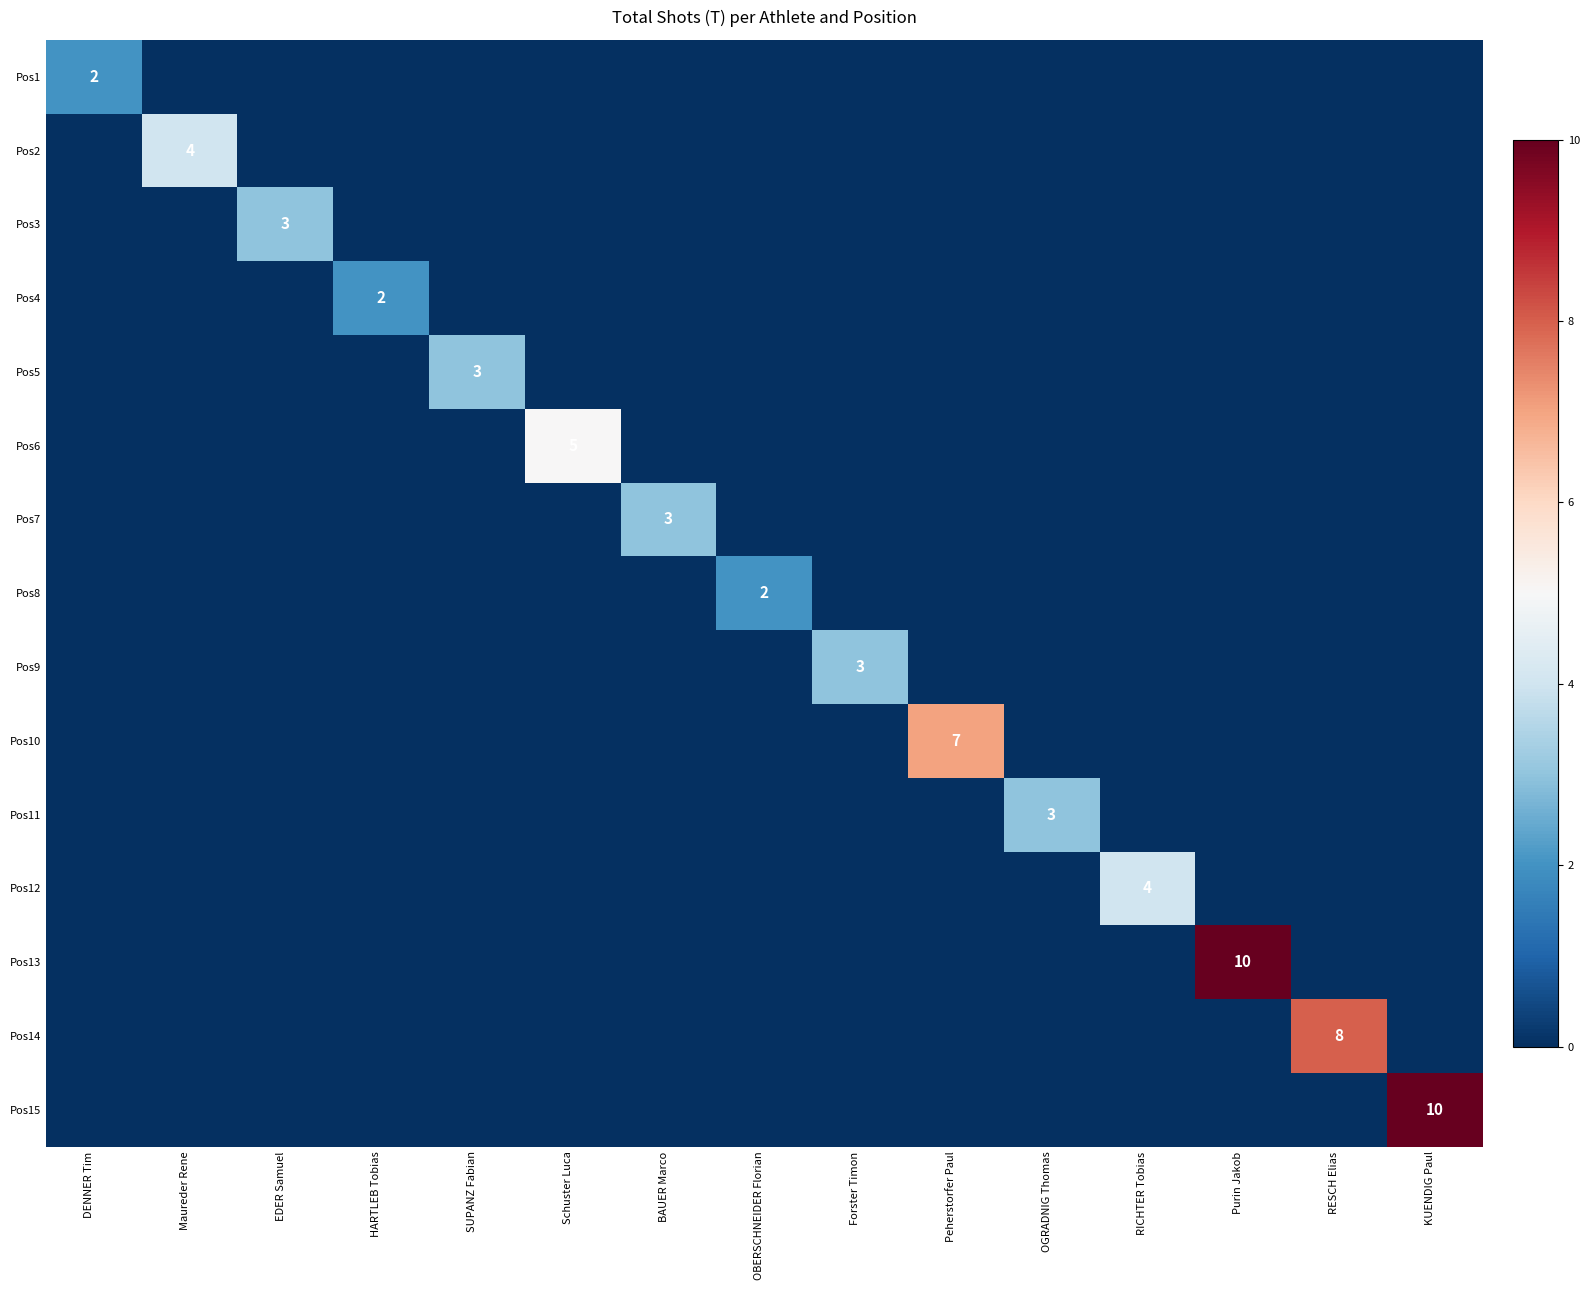

Is the value of Pos7 at Purin Jakob greater than the value of Pos4 at Purin Jakob?

No